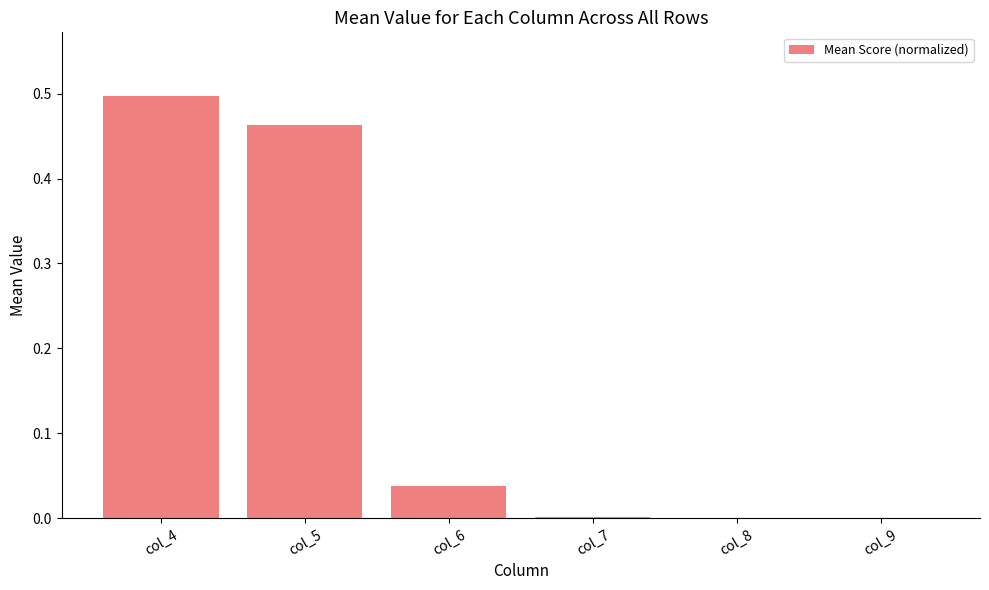

True or false: the data shows 0.8 at col_5.

False